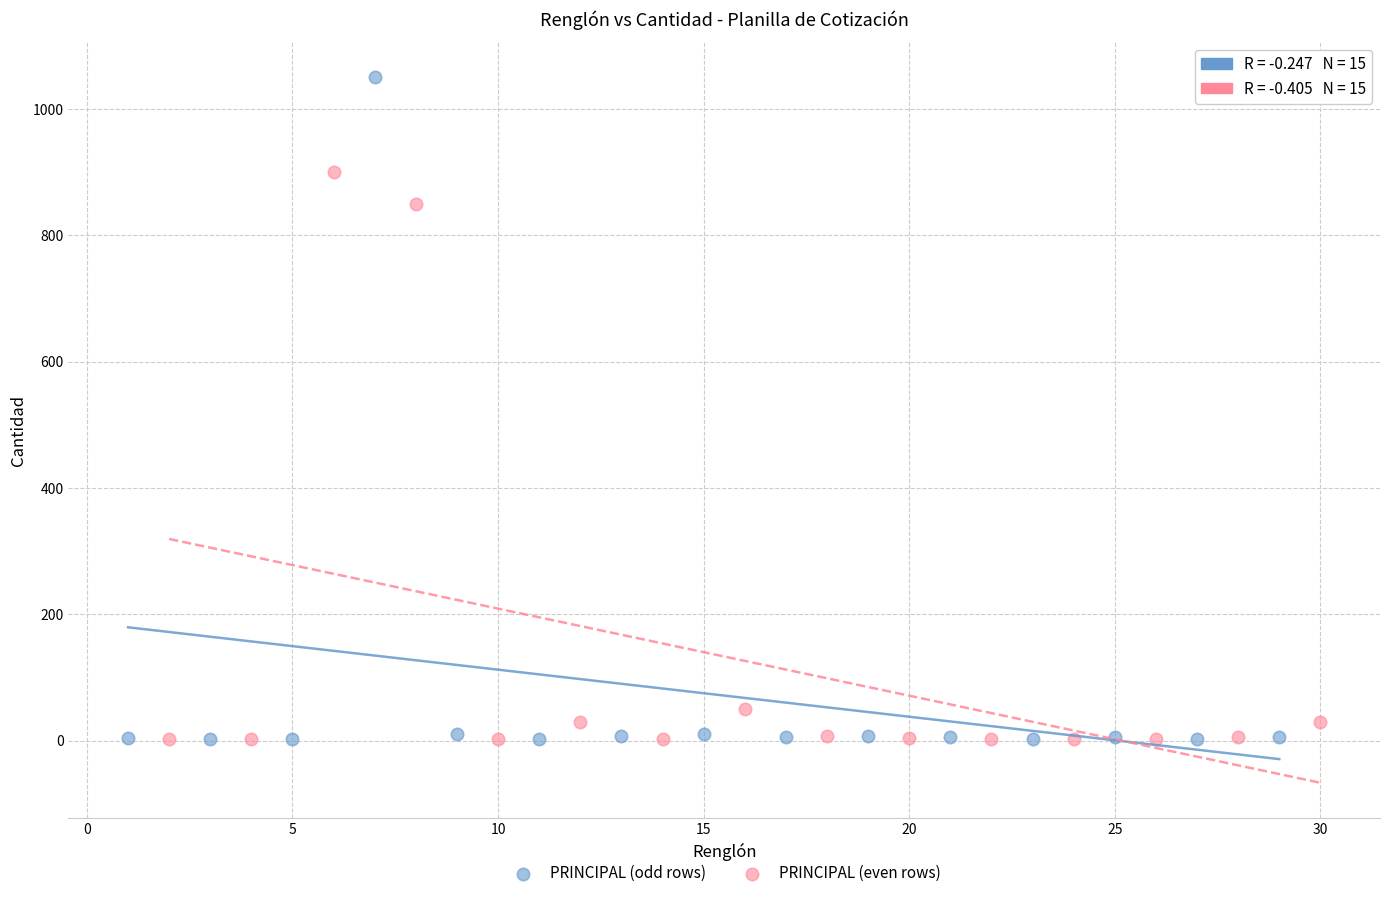

Which series has the widest spread of Y values?

PRINCIPAL (odd rows)